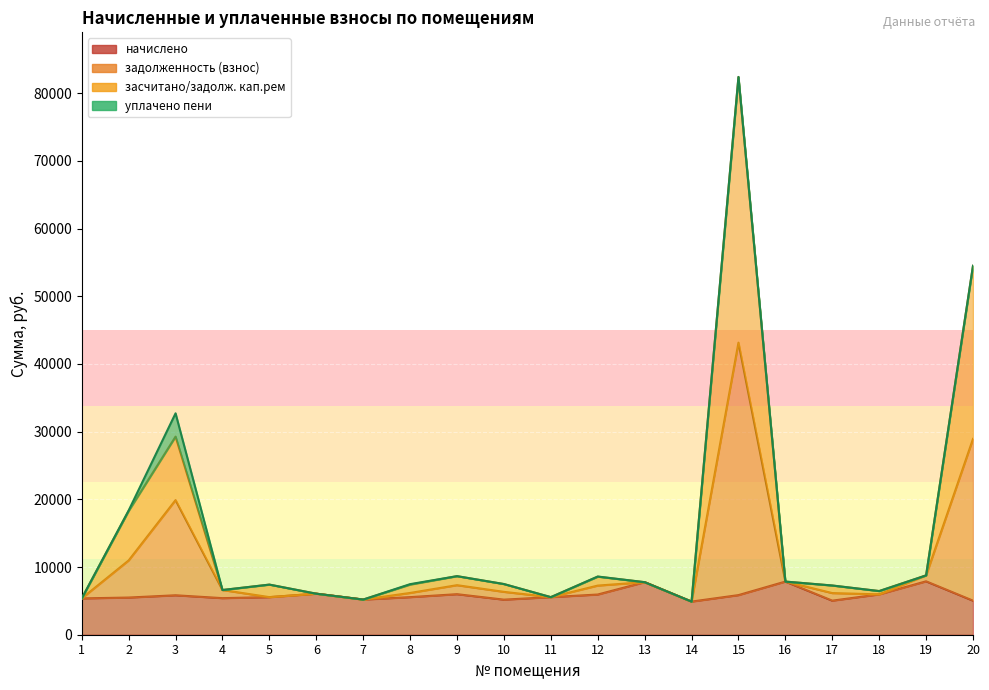

What is the difference between the начислено values at 3 and 2?

335.3